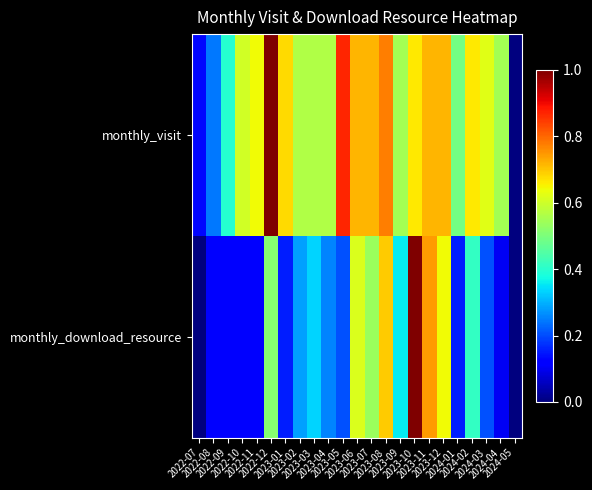

At how many categories does at least one series exceed 0?

22